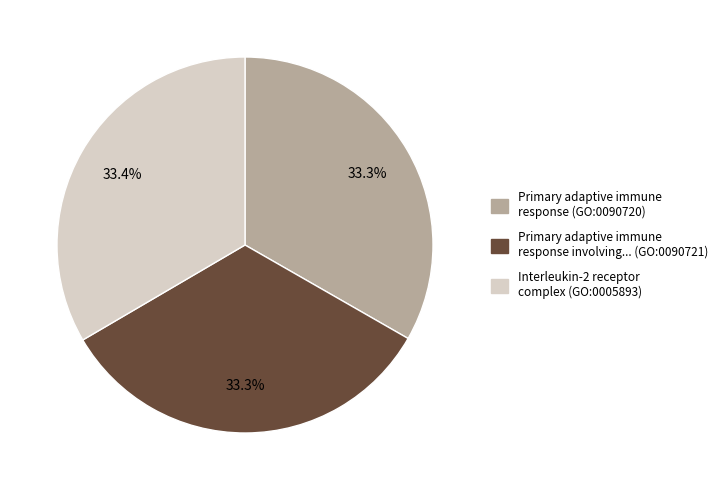

Is there any slice that represents more than half of the pie?

No